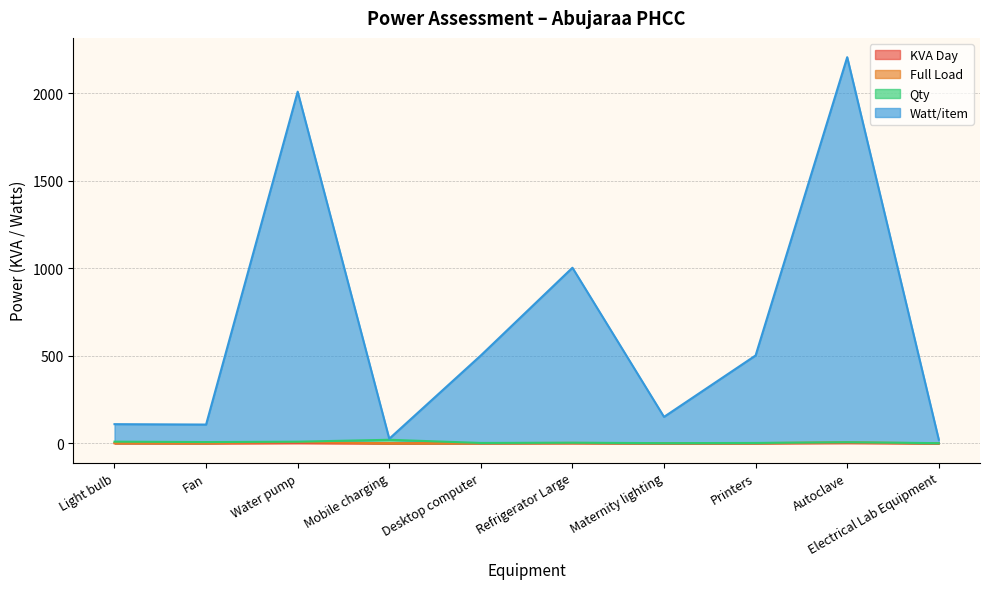

How many values in the Full Load series exceed 1?

7